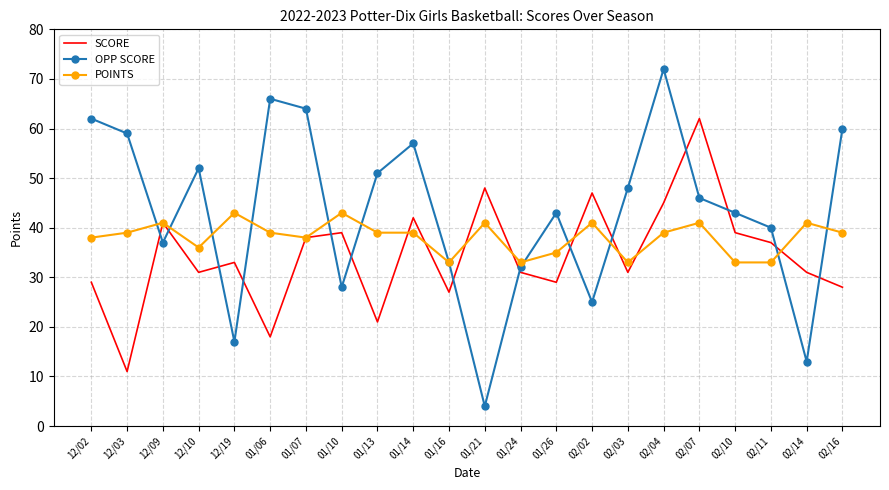

Read the OPP SCORE value at 12/02.

62